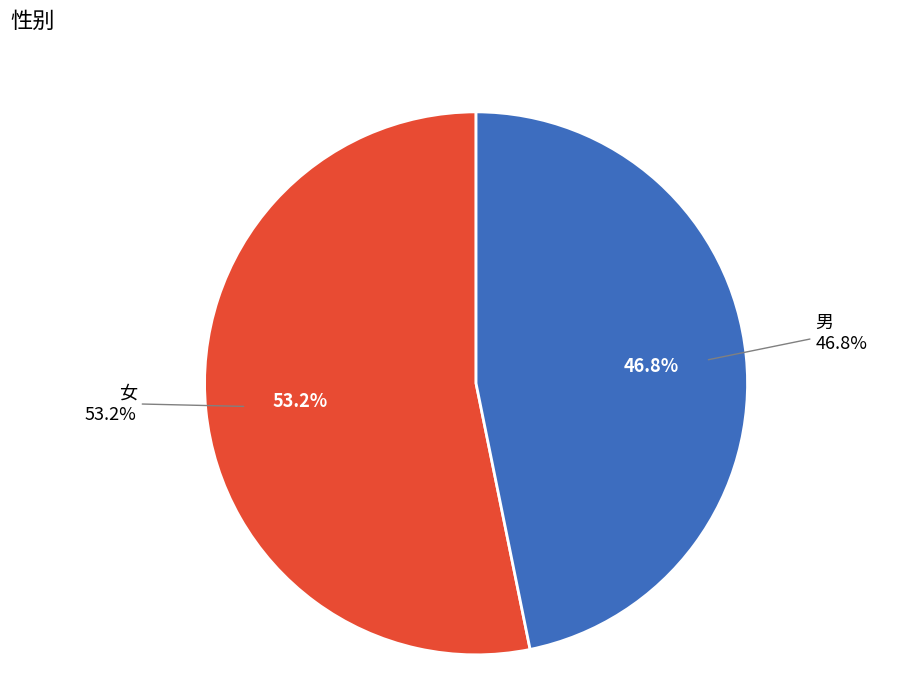

How many slices are in this pie chart?

2